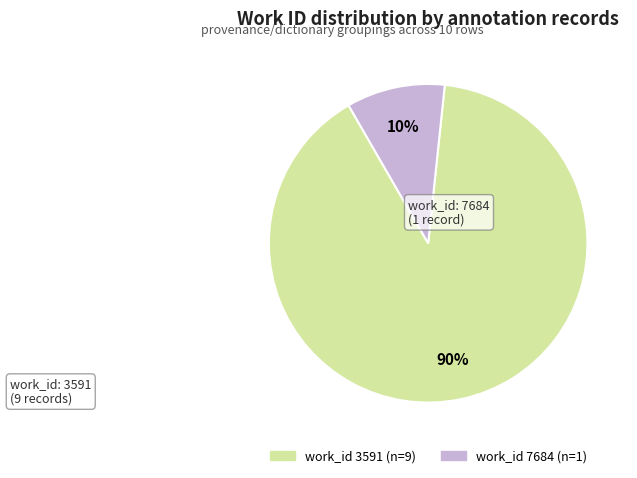

To the nearest percent, what is the difference between the largest and smallest slice percentages?

80%